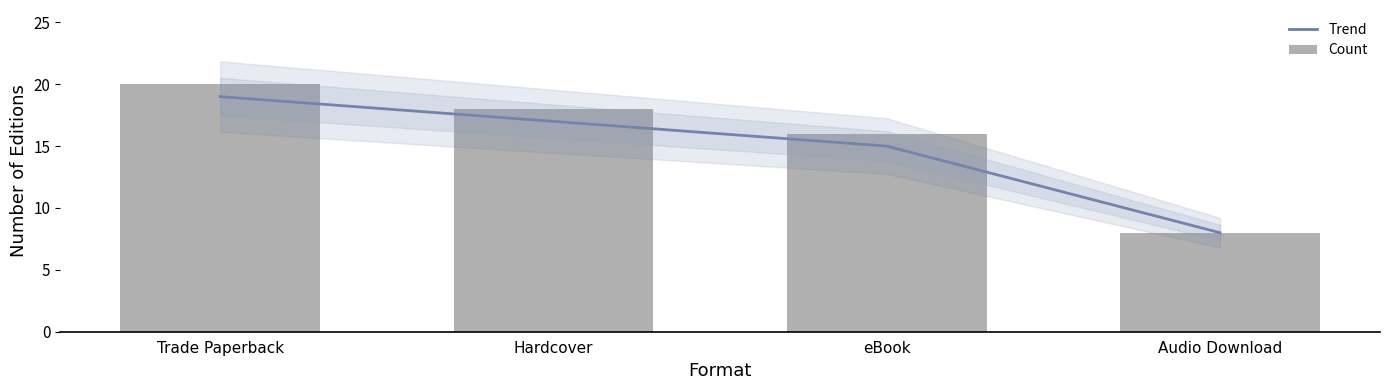

What is the greatest value displayed?

20